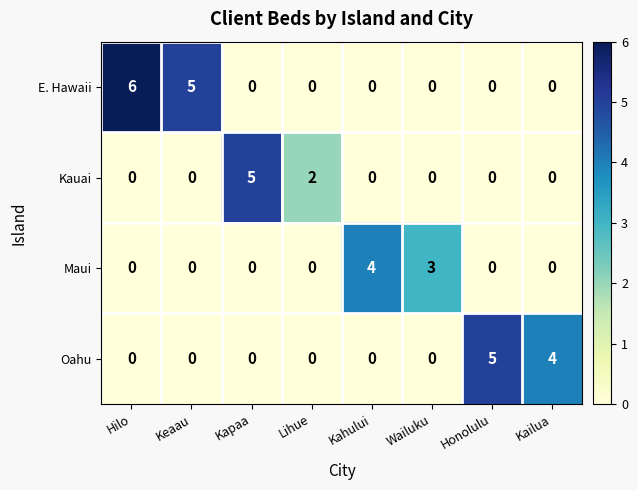

True or false: Oahu has a value of -2 at Keaau.

False